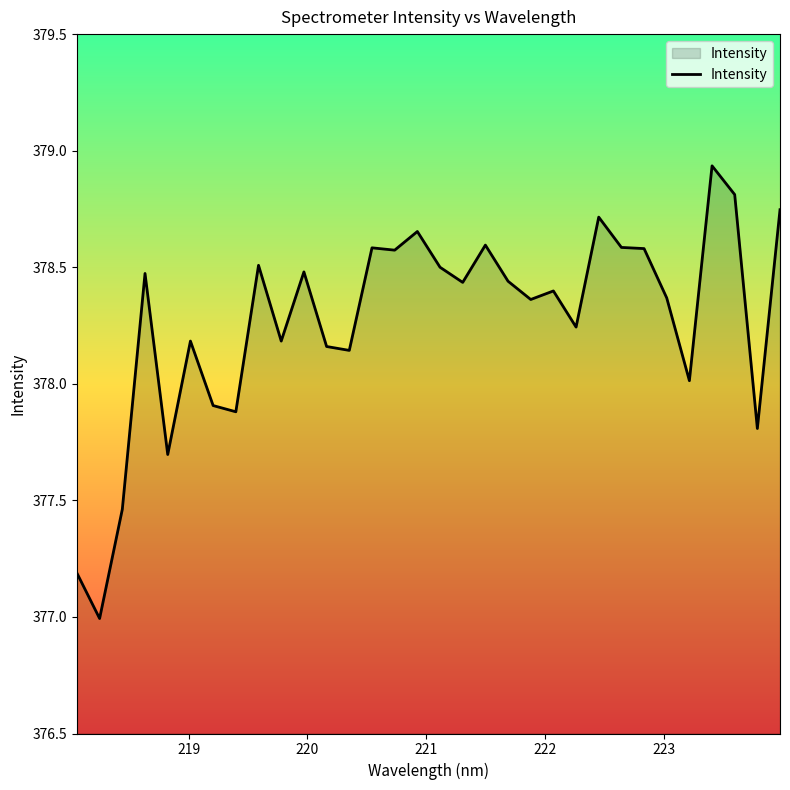

What is the difference between the maximum and minimum values?

1.9